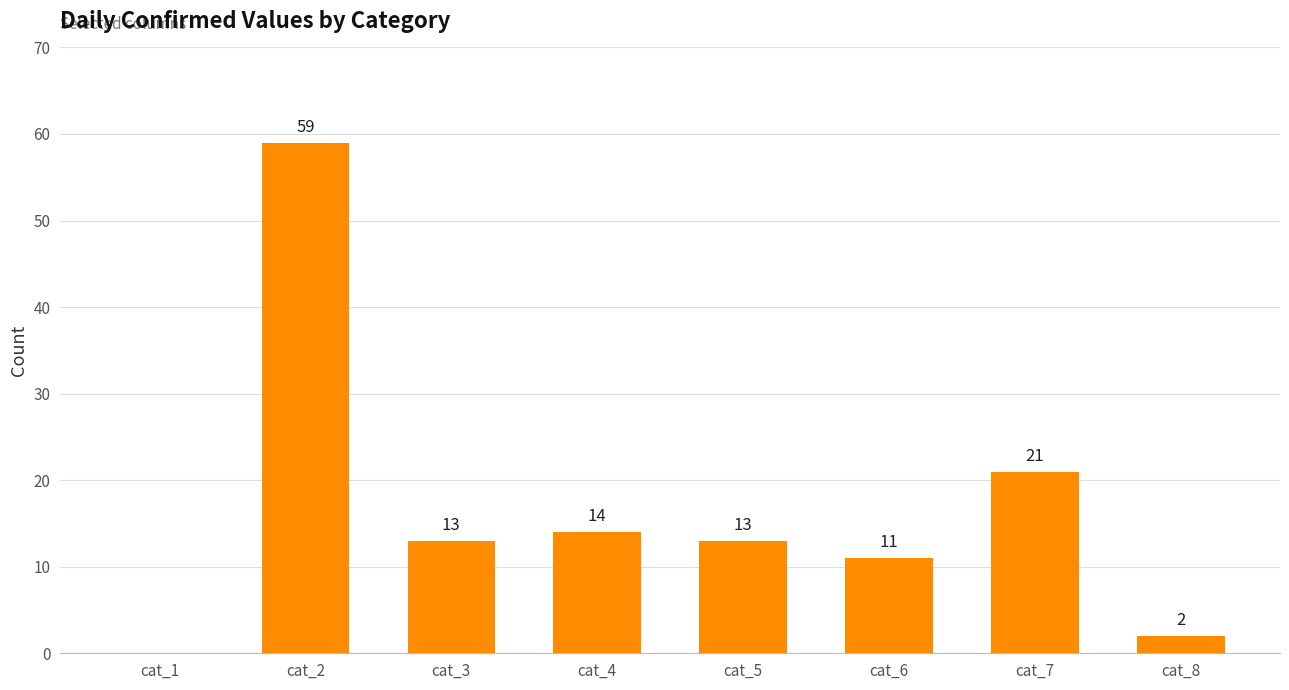

Which category has the highest value across all series?

cat_2